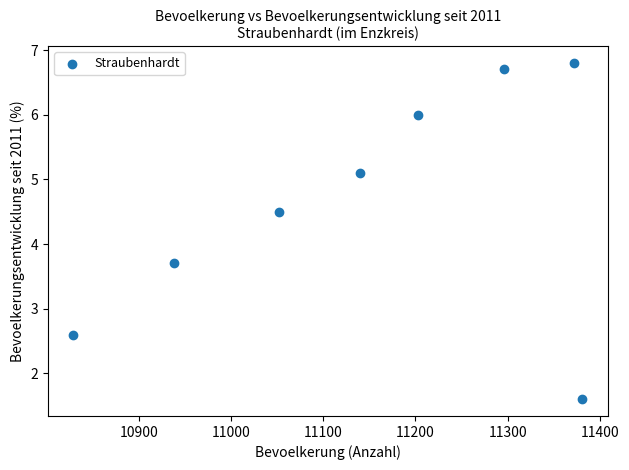

What is the range of X values (max minus min)?

552.0